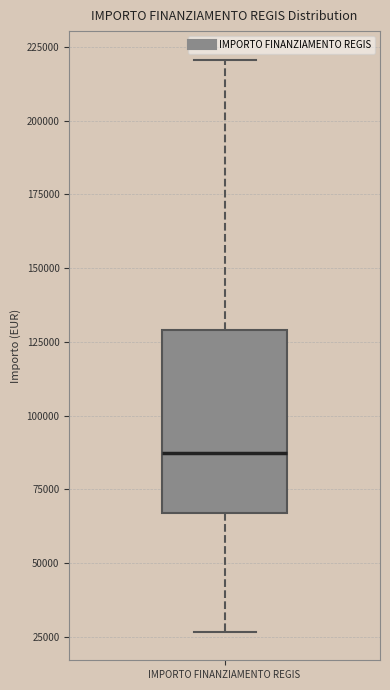

Read this box plot against the y-axis: the position of the median line, the range covered by the box, and the ends of both whiskers. The values are not printed on the chart, so give them approximately, as read against the axis.

median 85000, box 65000 to 130000, whiskers 25000 to 220000